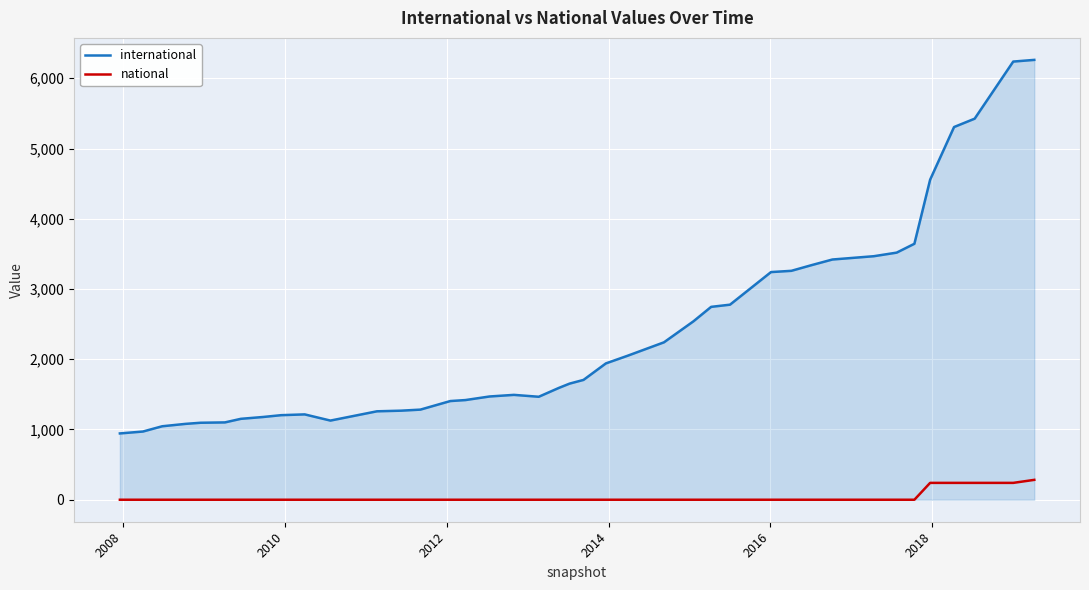

Count the number of data series in this chart.

2